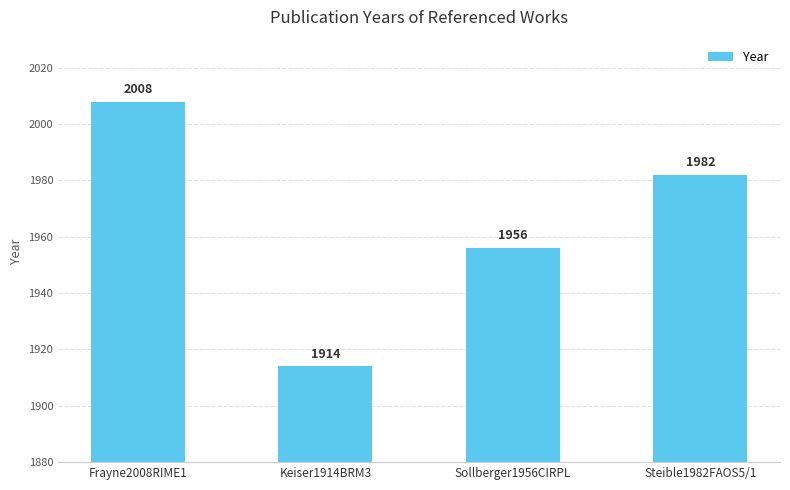

What is the approximate value at Keiser1914BRM3, to the nearest 10?

1910